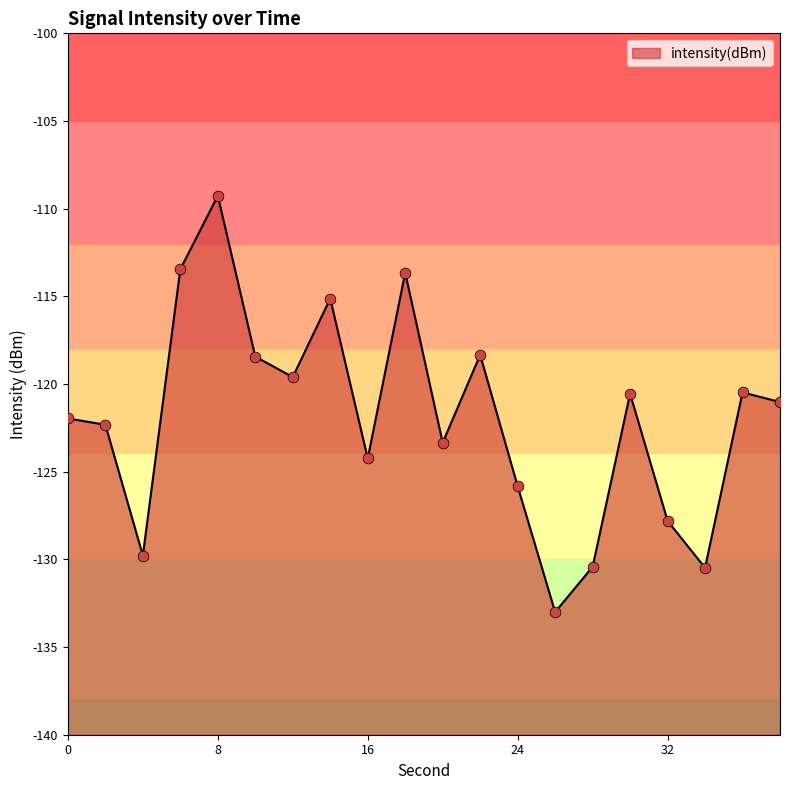

What is the change in value from 4 to 28?

-0.6